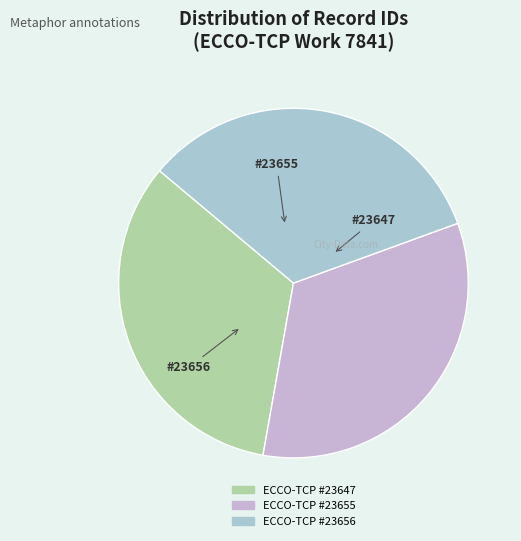

Is there a majority slice in this chart?

No